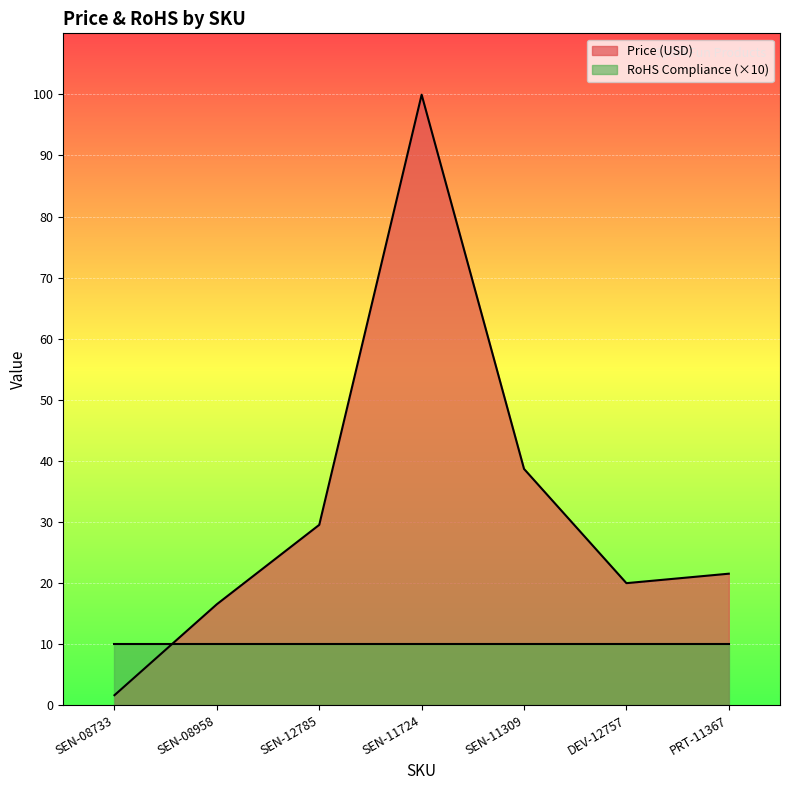

Which category has the highest value across all series?

SEN-11724